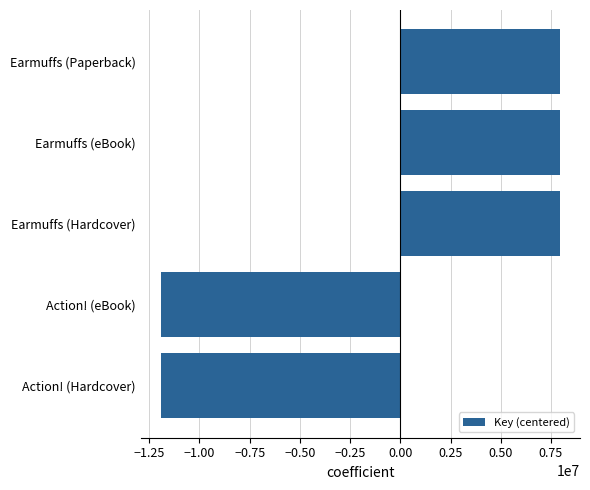

What is the approximate value at Earmuffs (Paperback)?

7950839.6